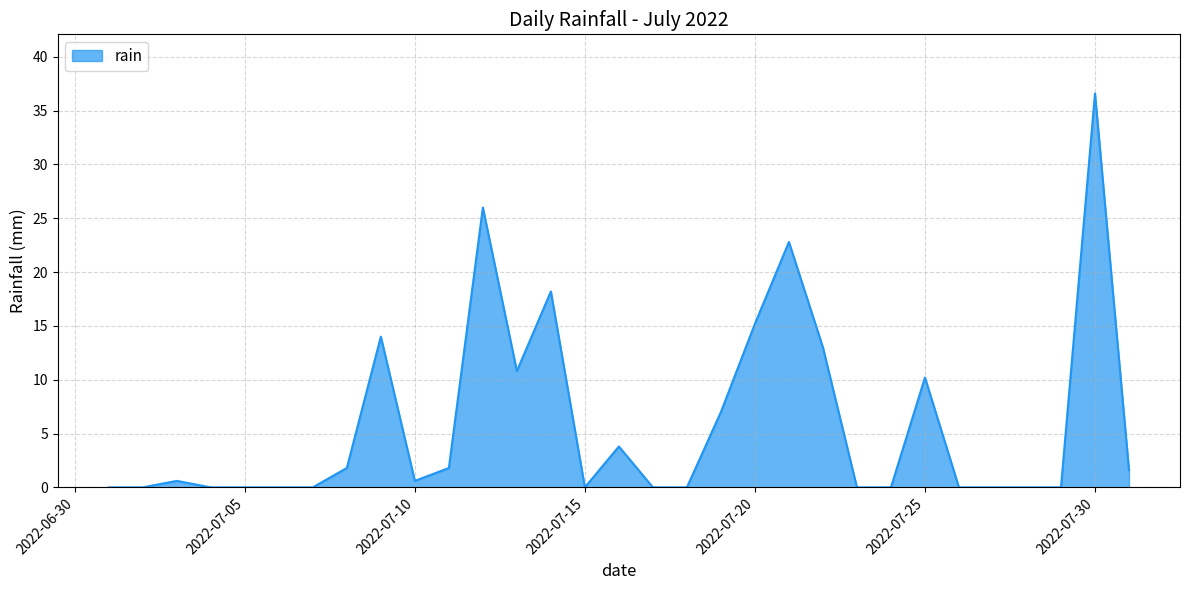

What is the greatest value displayed?

36.6